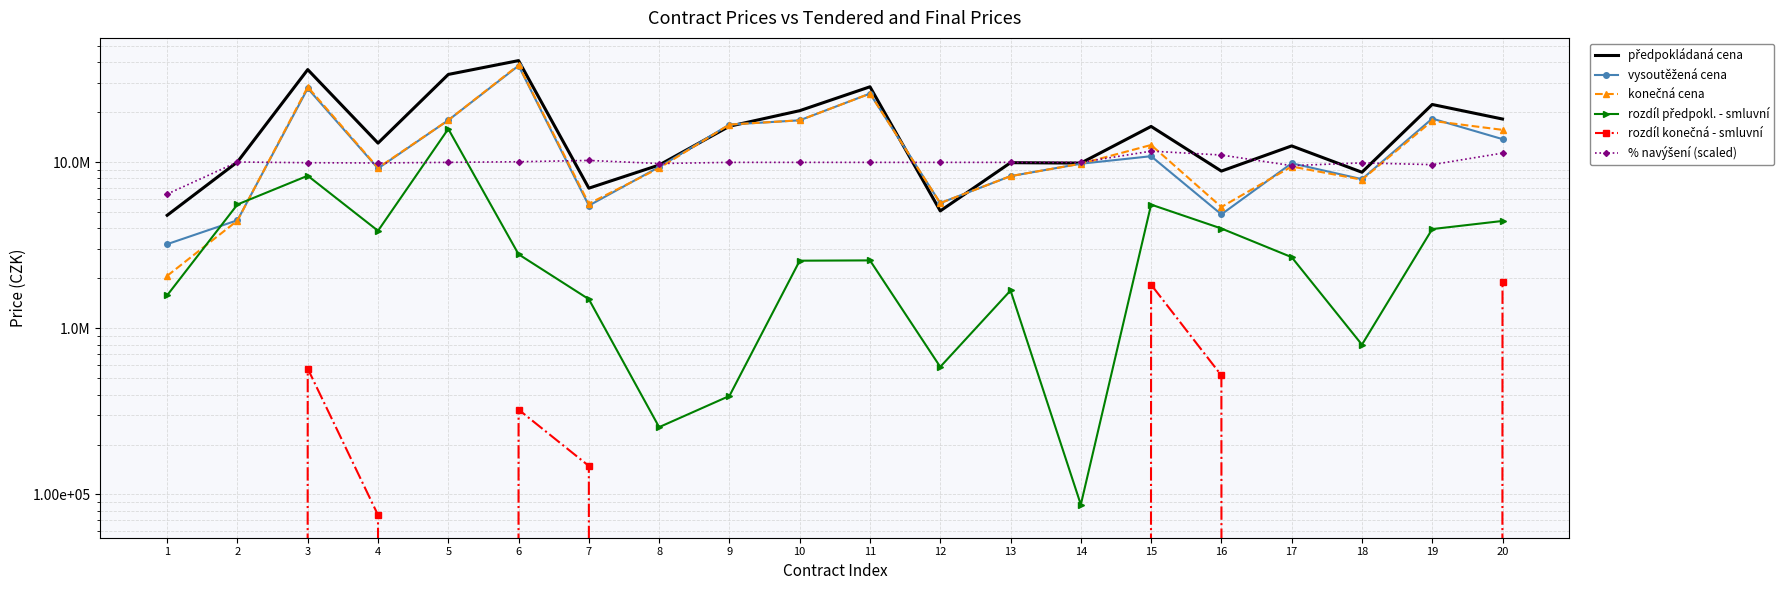

The rozdíl konečná - smluvní series shows 572691 at 3. True or false?

True